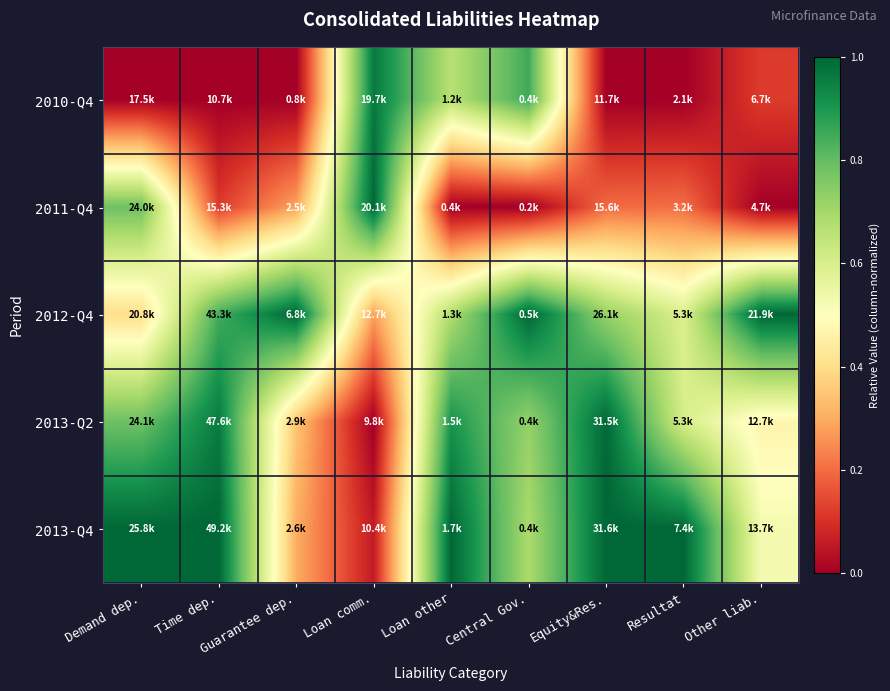

Which has a higher value, Loan comm. or Resultat?

Loan comm.